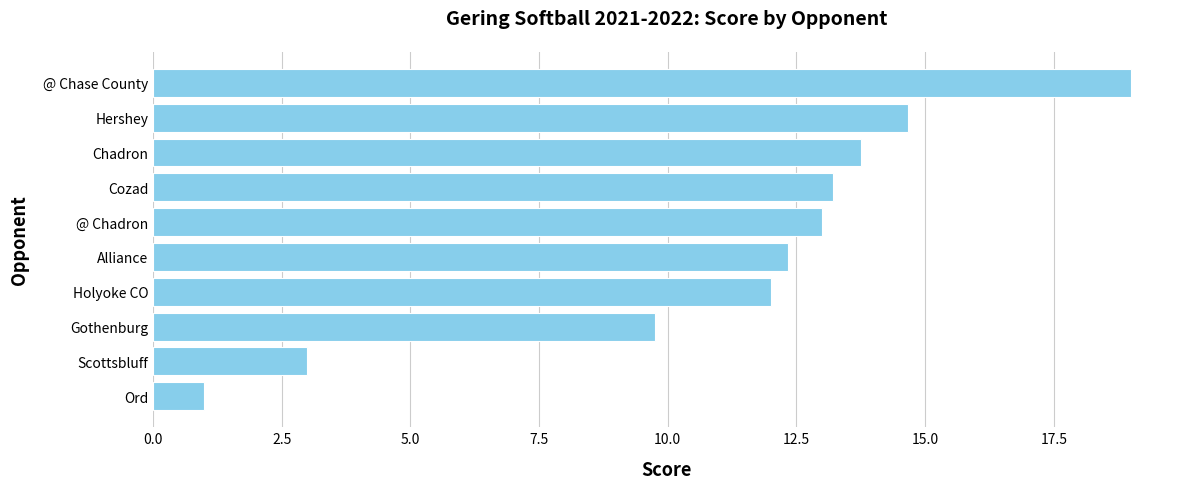

Which label corresponds to the largest value in the chart?

@ Chase County